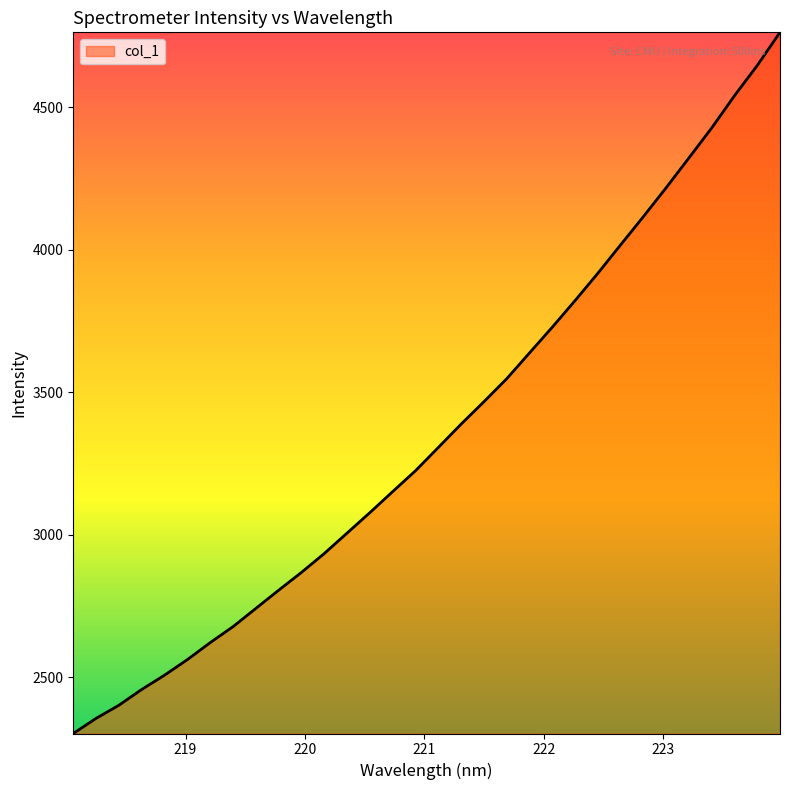

What is the difference between the maximum and minimum values?

2460.7